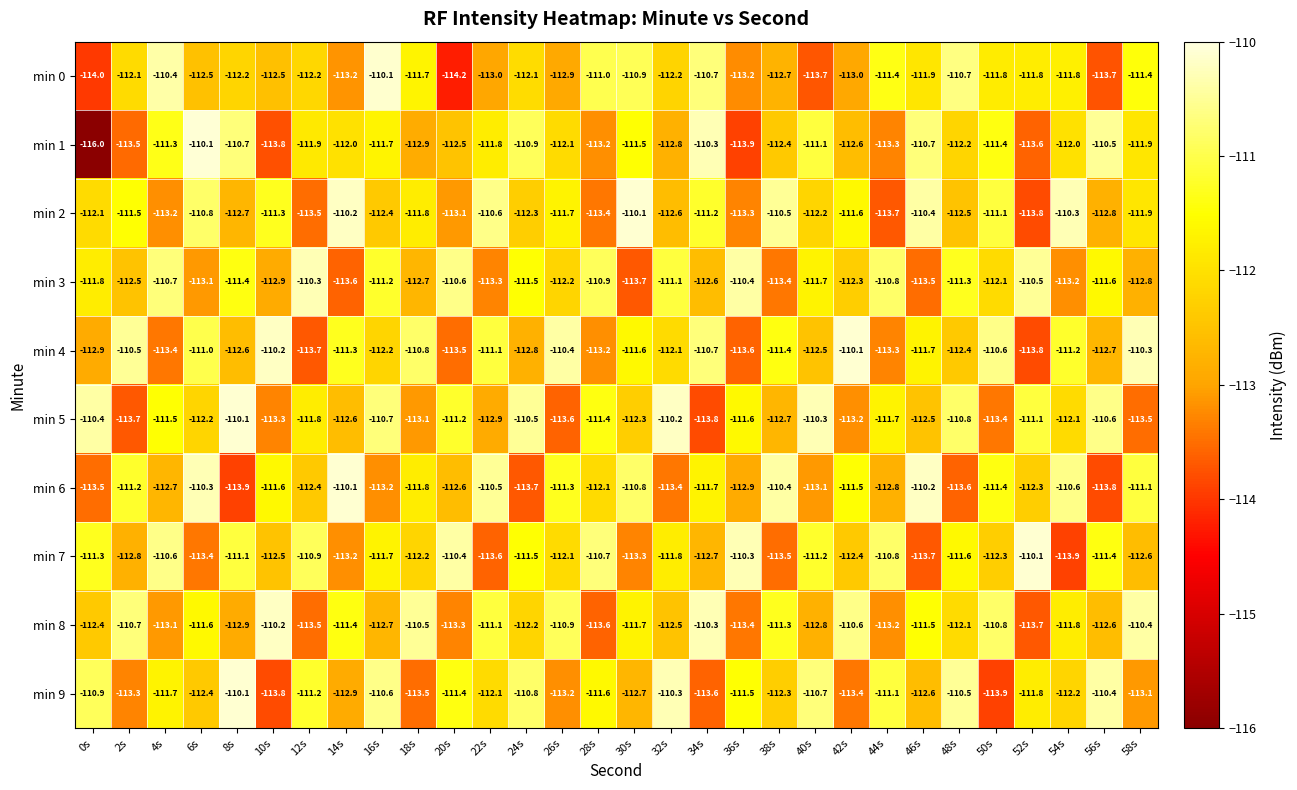

Where does the min 9 series first go above -111?

0s